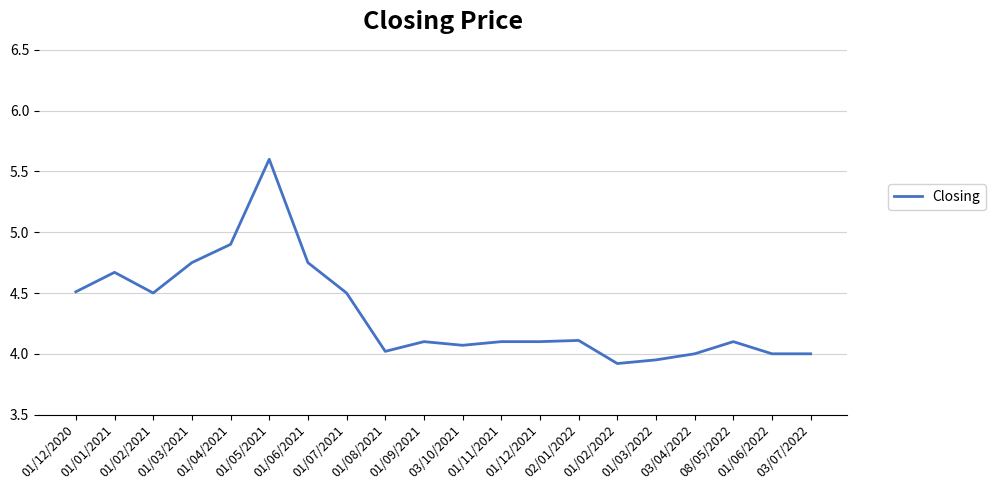

What is the minimum value shown in the chart?

3.9